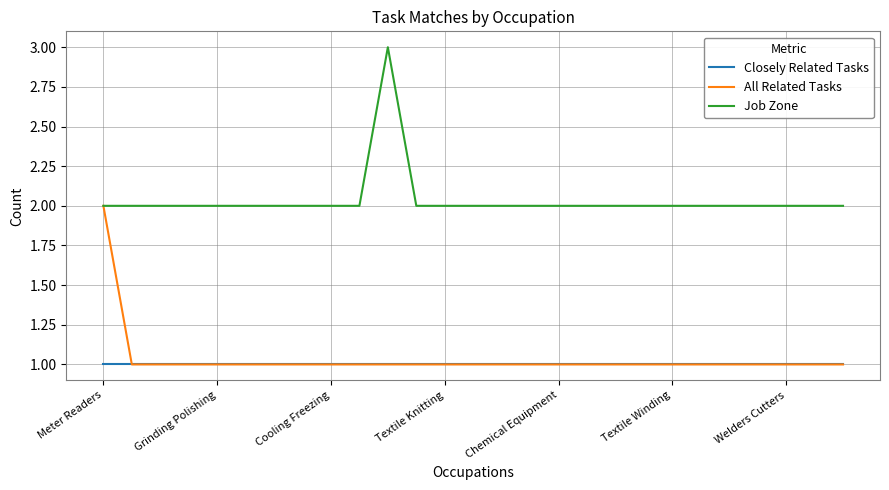

True or false: Closely Related Tasks and Job Zone intersect in this chart.

False